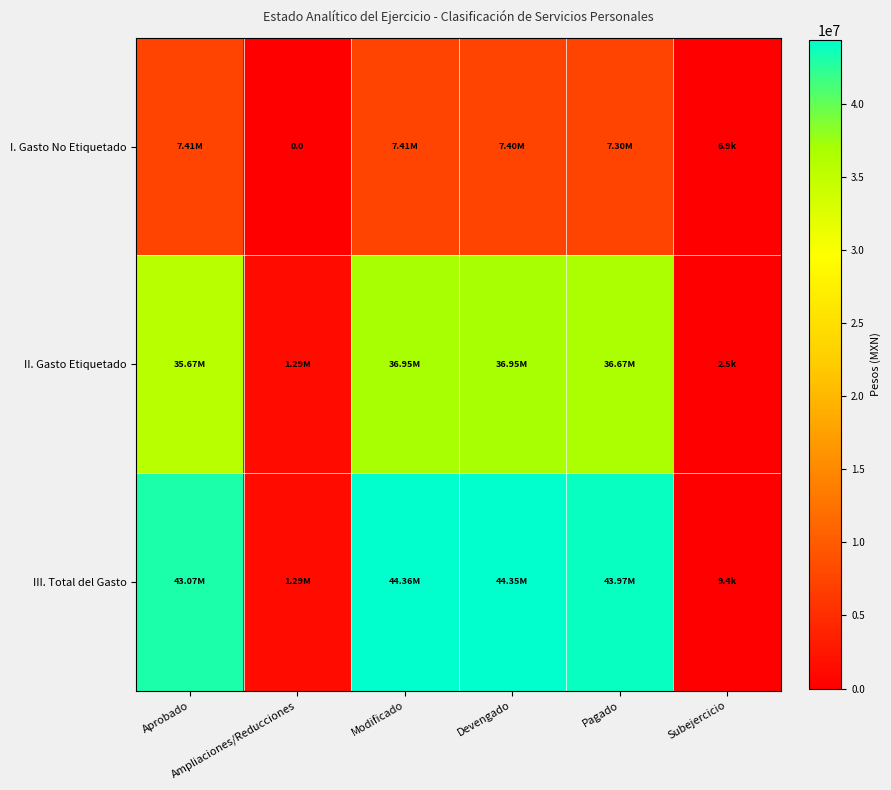

How many data points in I. Gasto No Etiquetado are above 7398109?

3